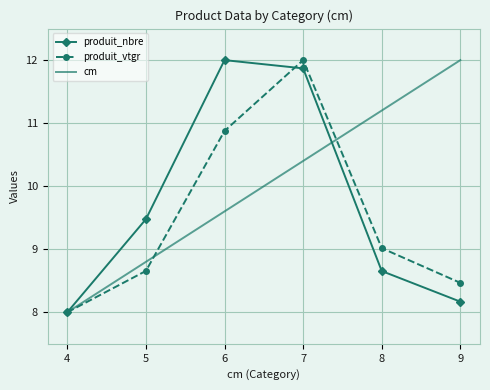

Is the value of produit_nbre at 6 greater than the value of cm at 6?

Yes